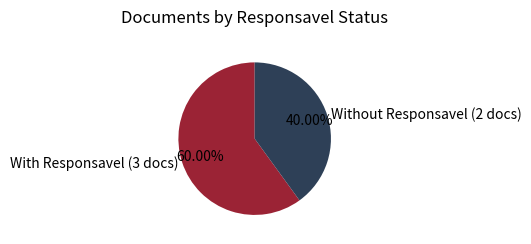

Is the sum of Without Responsavel (2 docs) and With Responsavel (3 docs) greater than half?

Yes